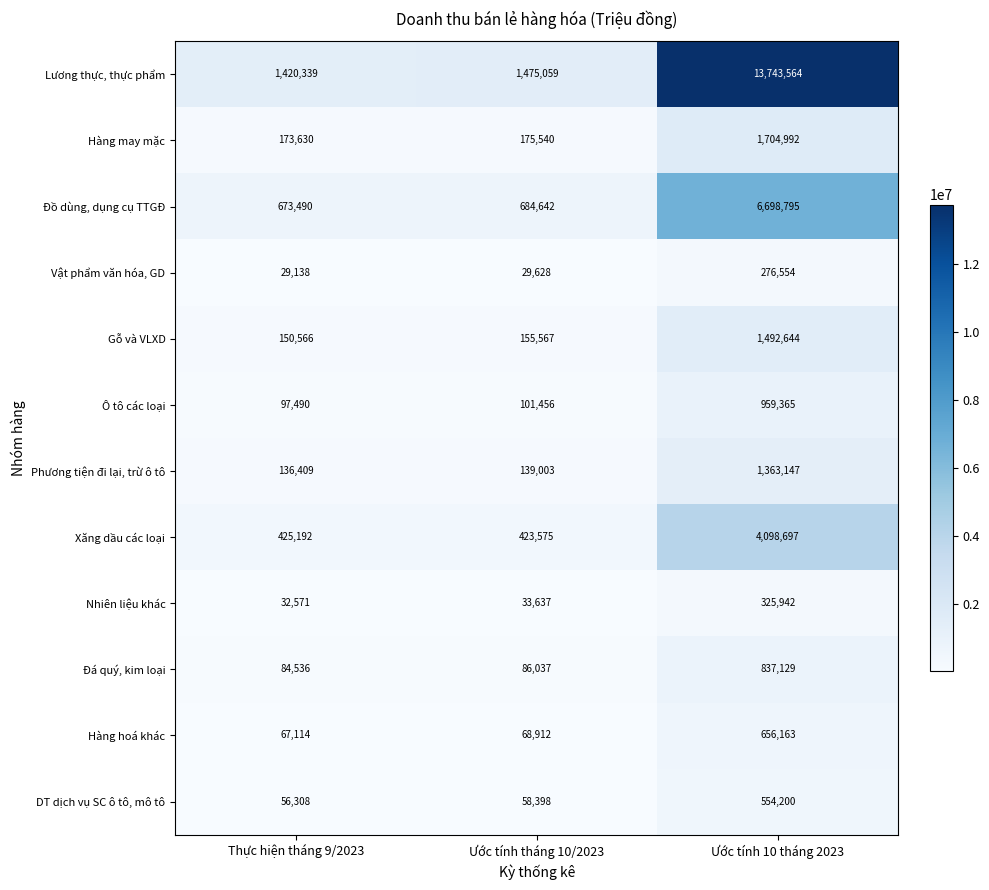

Rank the series at Thực hiện tháng 9/2023 from lowest to highest value.

Vật phẩm văn hóa, GD, Nhiên liệu khác, DT dịch vụ SC ô tô, mô tô, Hàng hoá khác, Đá quý, kim loại, Ô tô các loại, Phương tiện đi lại, trừ ô tô, Gỗ và VLXD, Hàng may mặc, Xăng dầu các loại, Đồ dùng, dụng cụ TTGĐ, Lương thực, thực phẩm